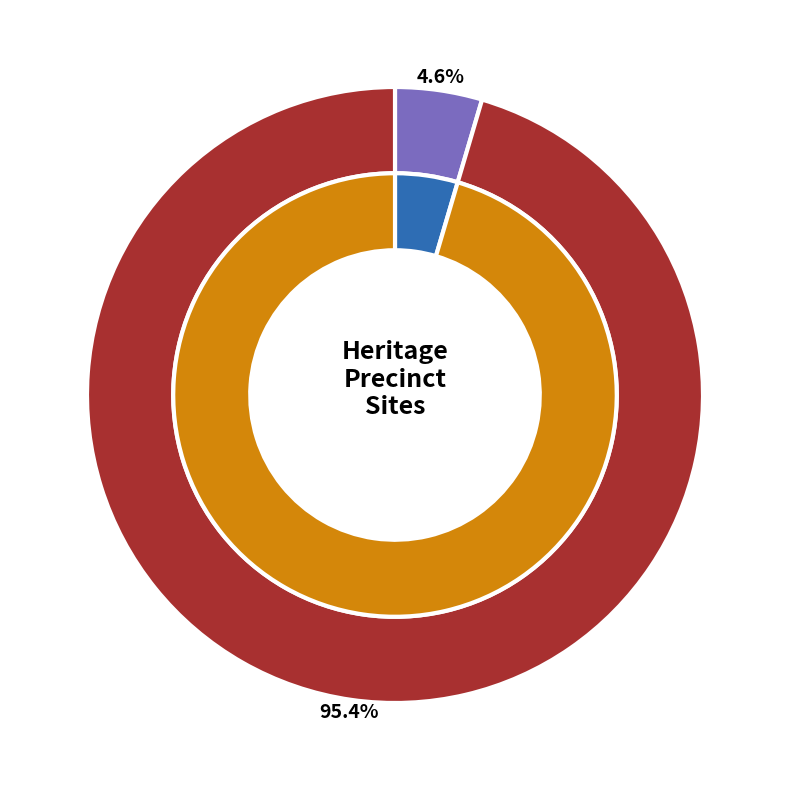

Does EUREKA HISTORIC PRECINCT account for over 50% of the chart?

No